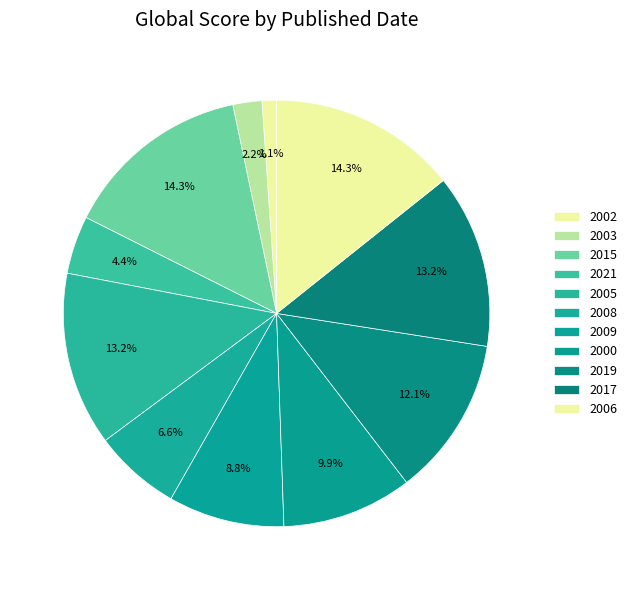

How many slices are in this pie chart?

11